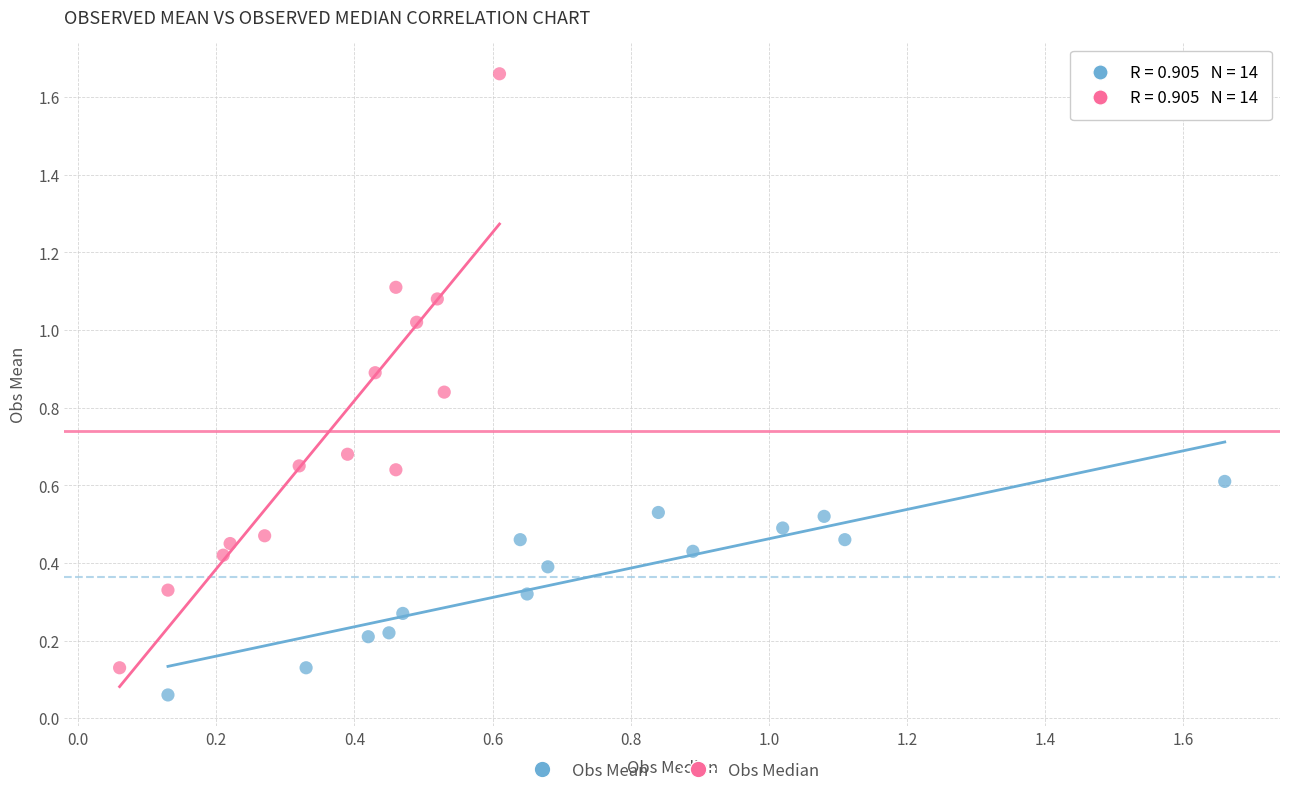

What are all the series names shown in the legend?

Obs Mean, Obs Median